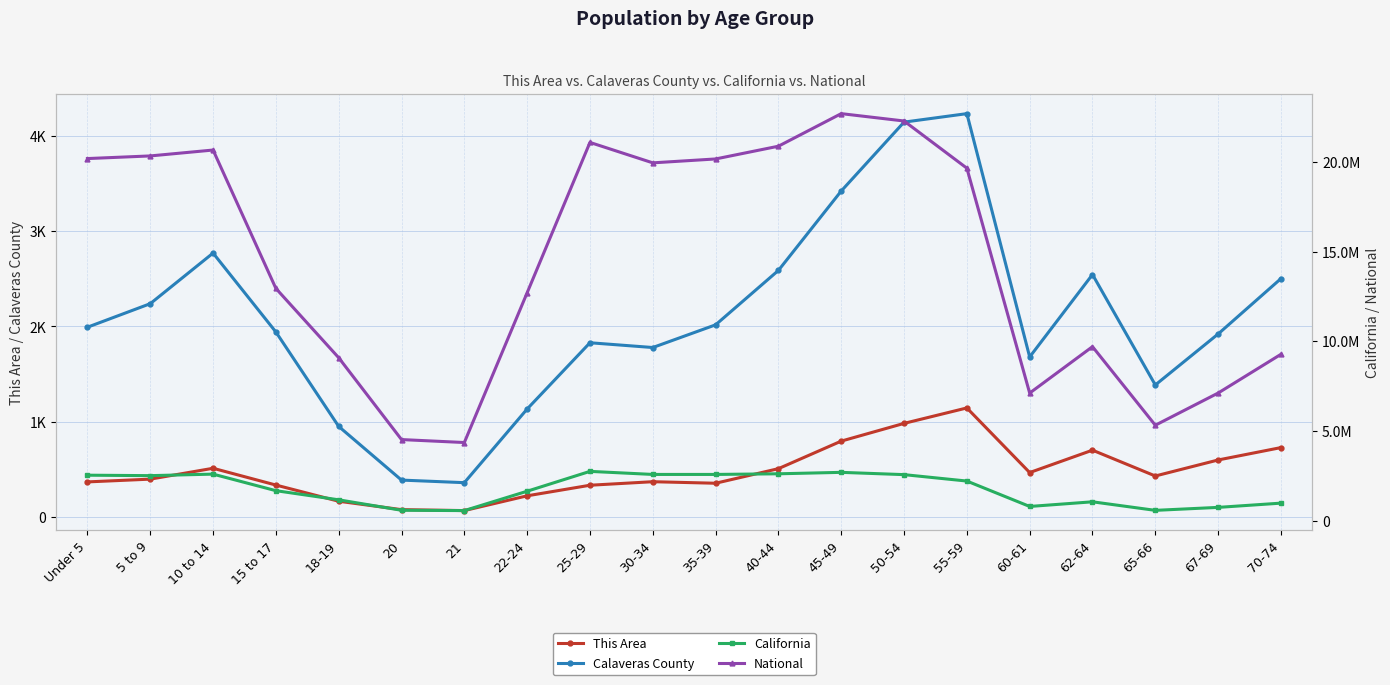

What is the label of the 15th point from the left?

55-59